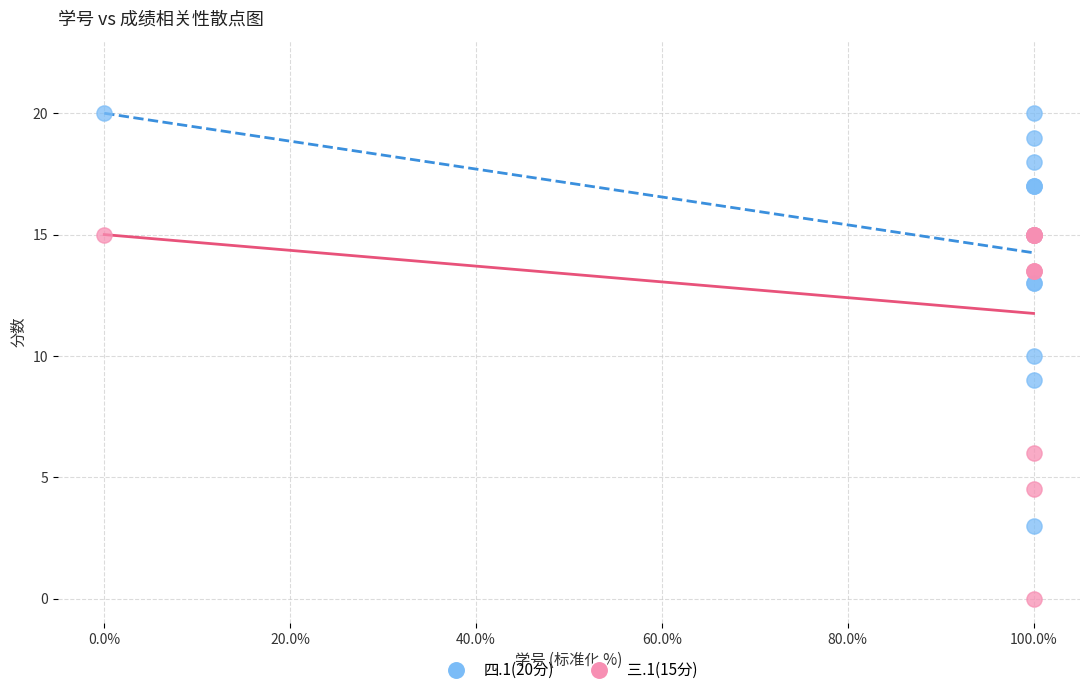

Which series reaches the maximum Y coordinate?

四.1(20分)